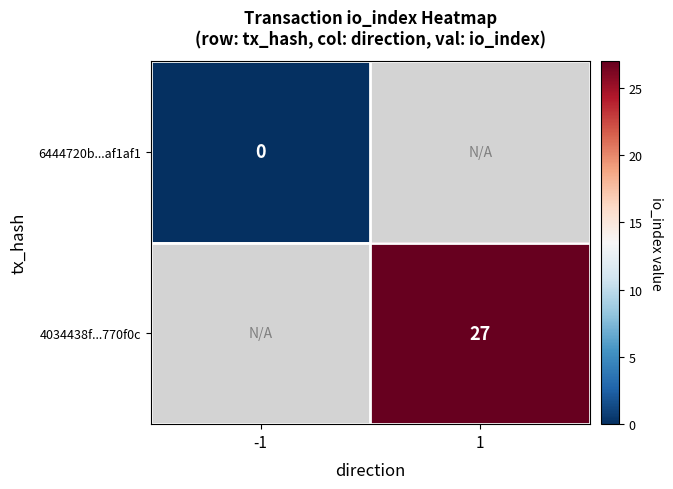

Is it true that 4034438f...770f0c equals 7 at 1?

False